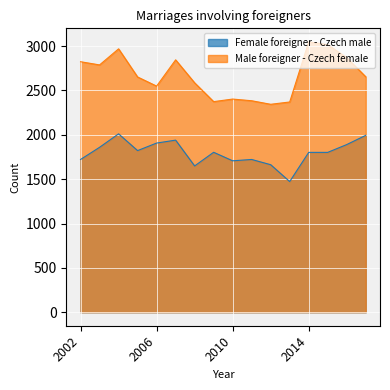

Between 2006 and 2004, which is larger?

2004